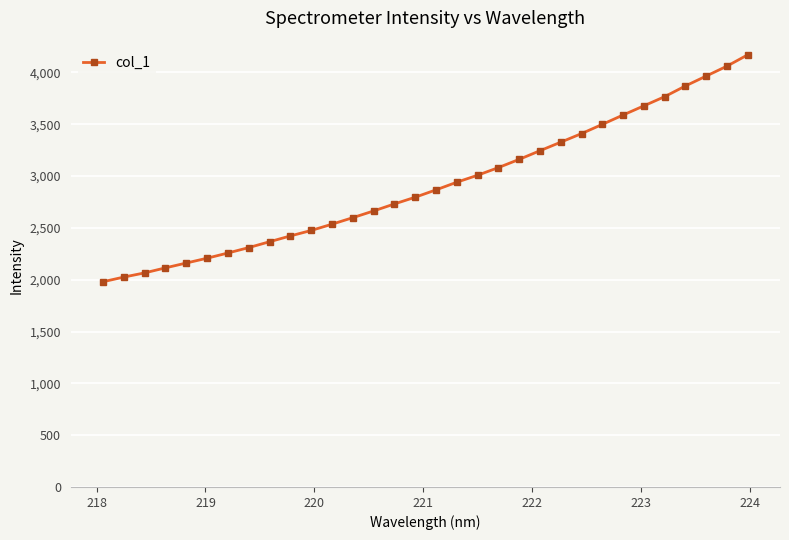

What is the greatest value displayed?

4170.5